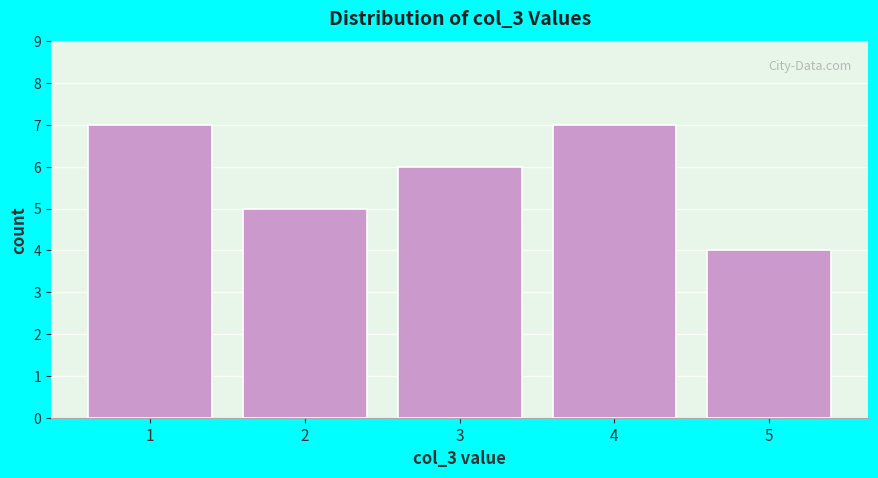

Reading left to right, transcribe all the data shown in this chart.

7	5	6	7	4